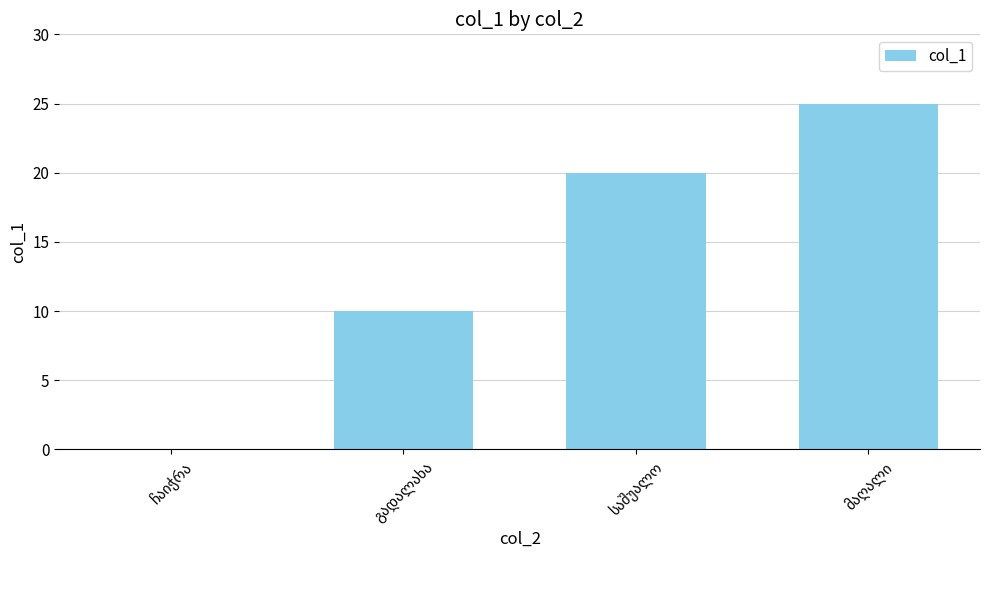

What is the greatest value displayed?

25